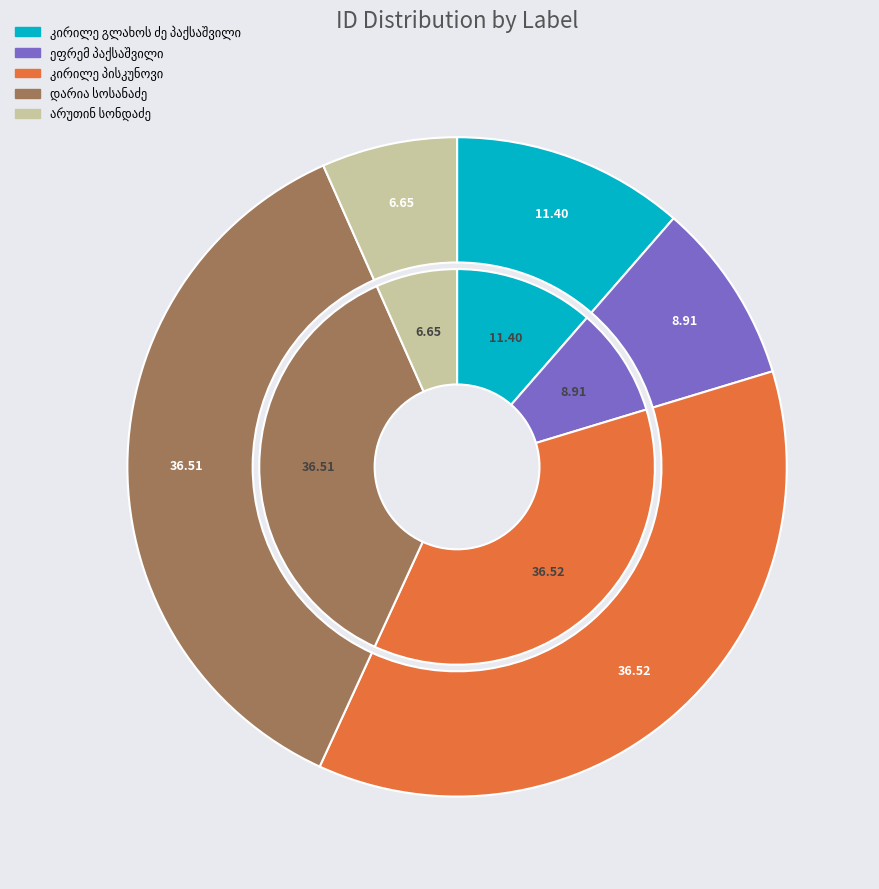

Between კირილე გლახოს ძე პაქსაშვილი and ეფრემ პაქსაშვილი, which is larger?

კირილე გლახოს ძე პაქსაშვილი